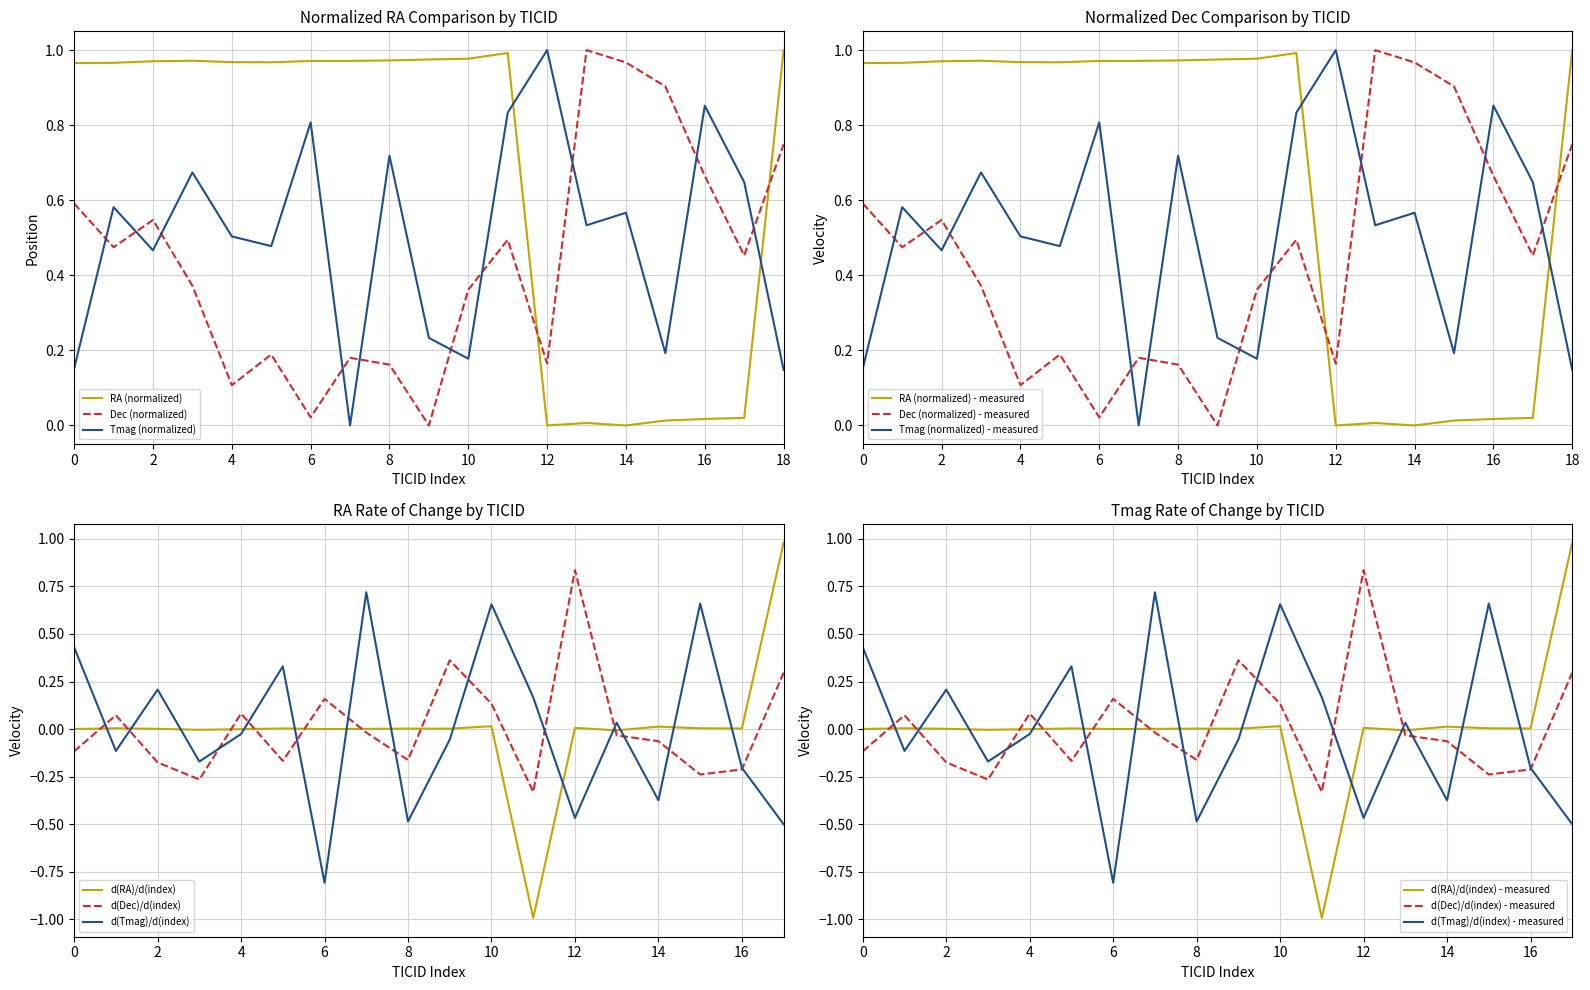

The Tmag (normalized) series shows 0.3 at 0. True or false?

False